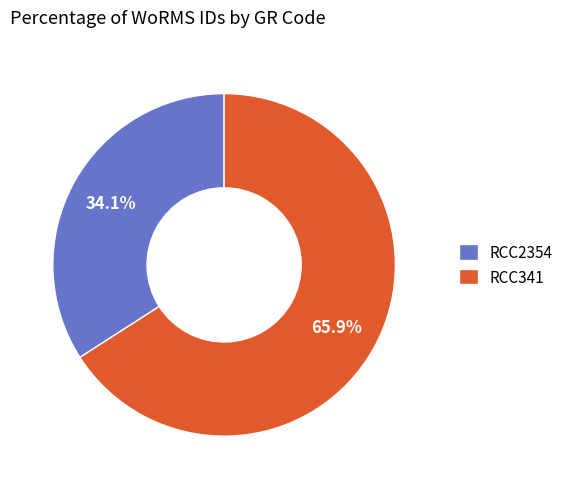

Which category accounts for the majority?

RCC341